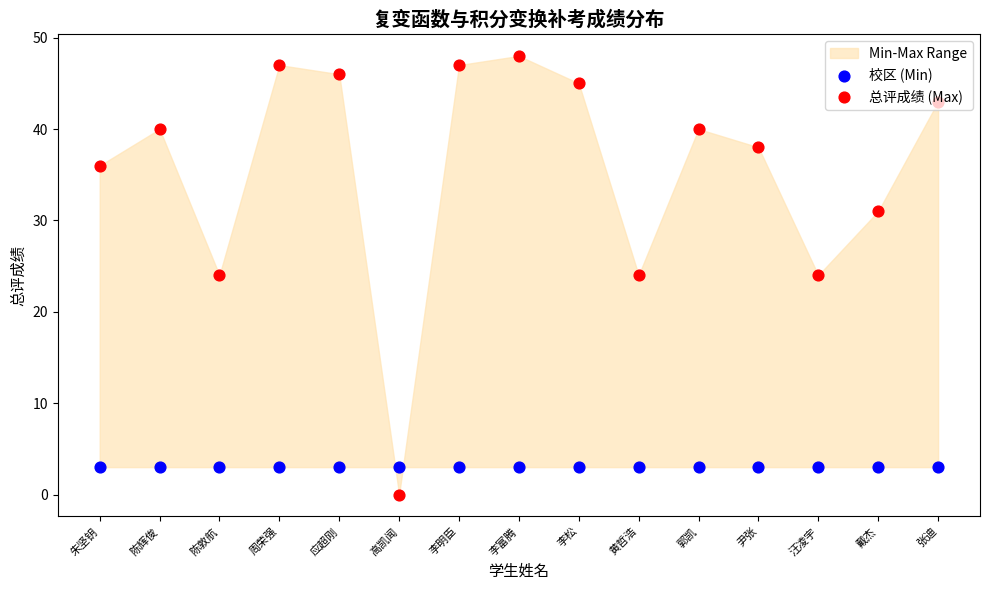

At which category is the sum across all series the highest?

李富腾